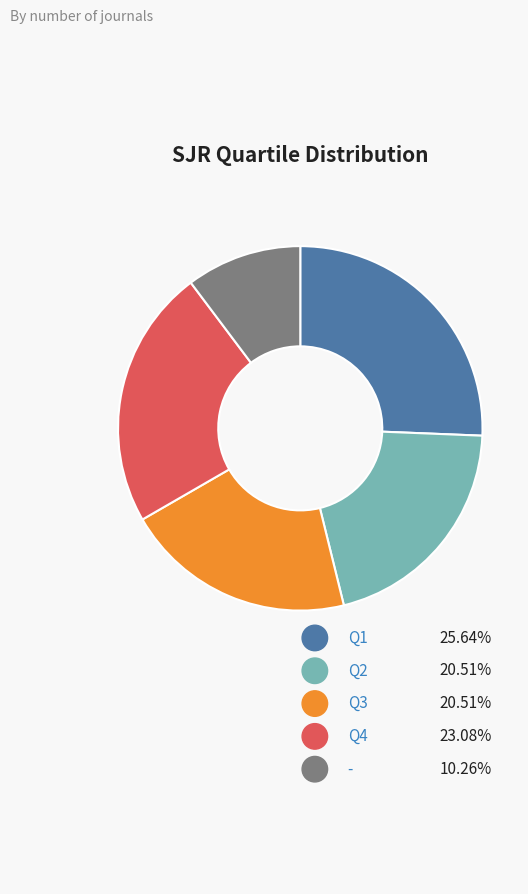

Is there a majority slice in this chart?

No